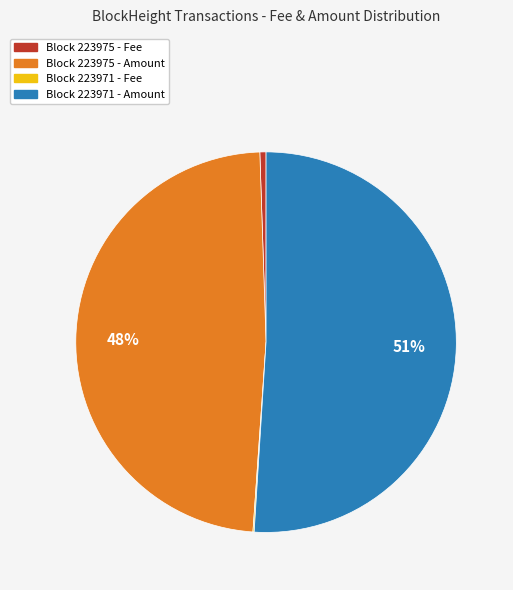

To the nearest percent, what is the average slice percentage?

25%